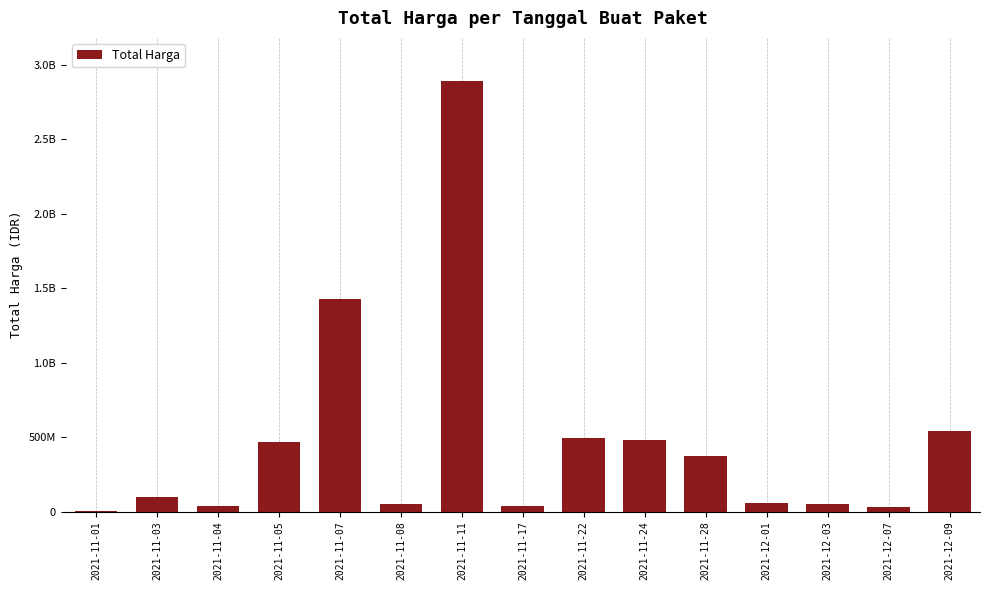

Are the bars horizontal?

No